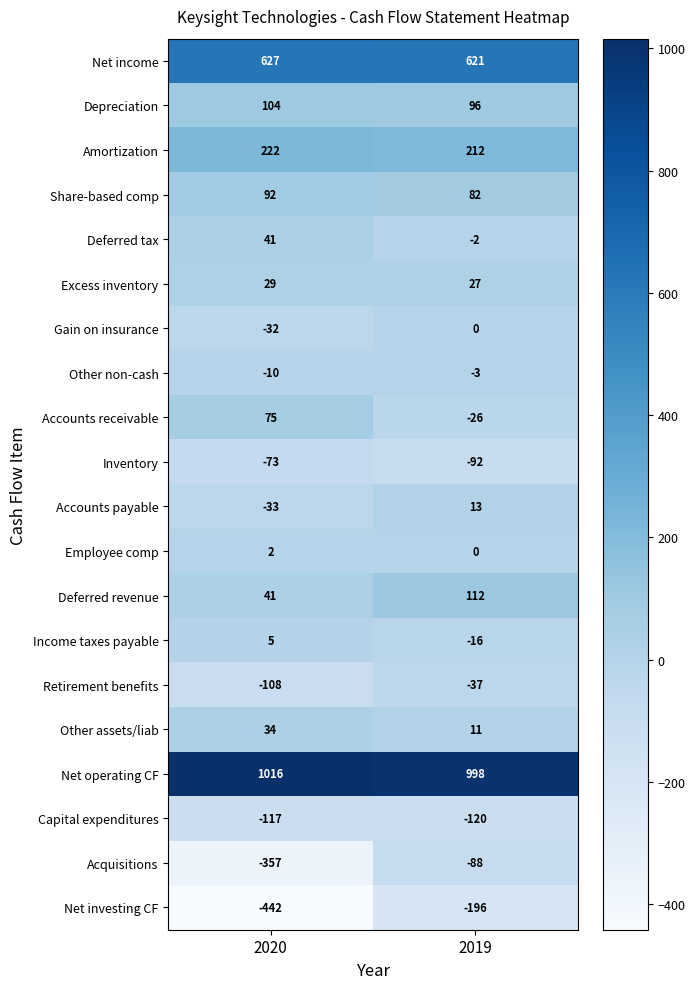

What is the maximum value shown in the chart?

1016